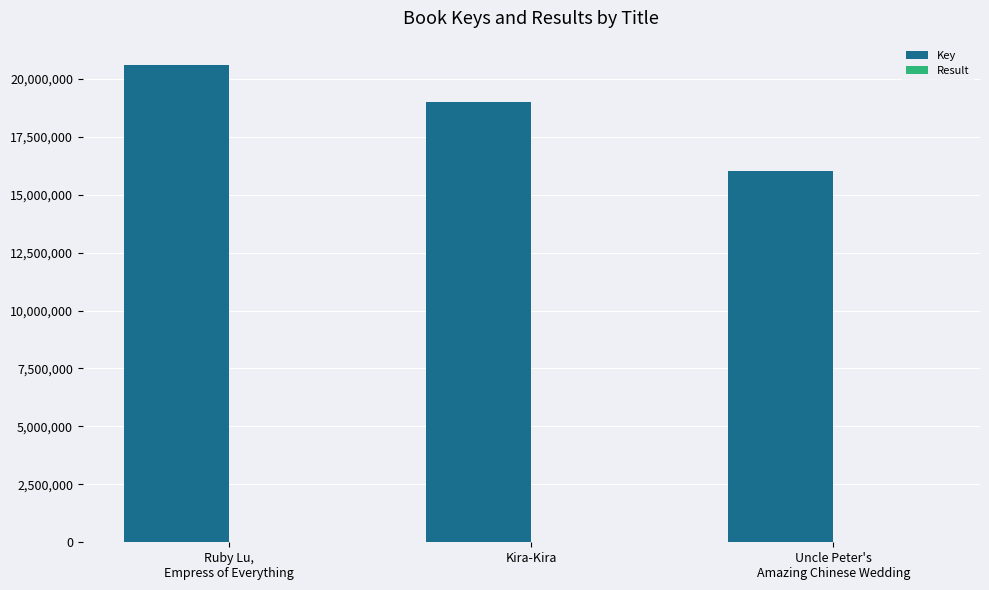

How many groups of bars are there?

3